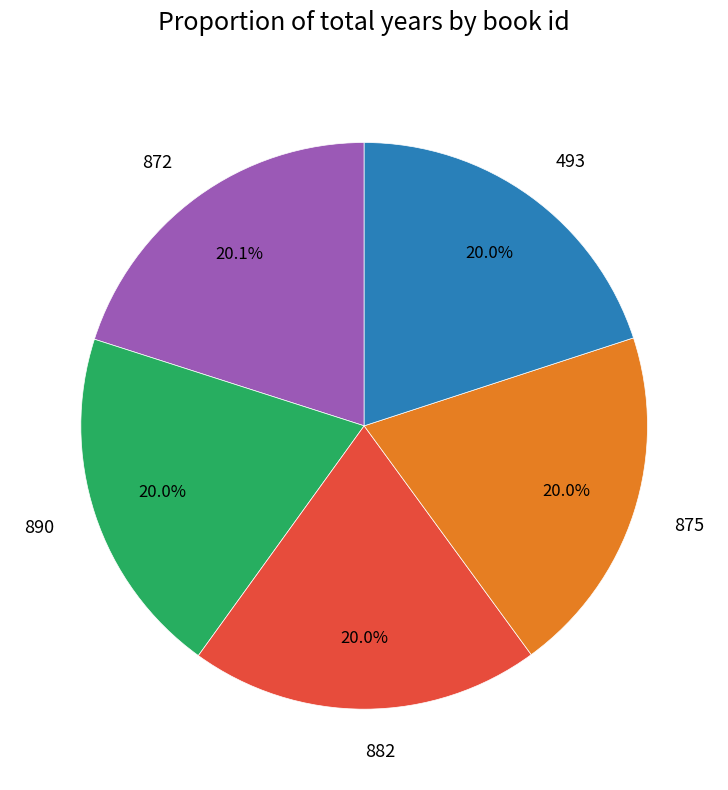

Is there a majority slice in this chart?

No